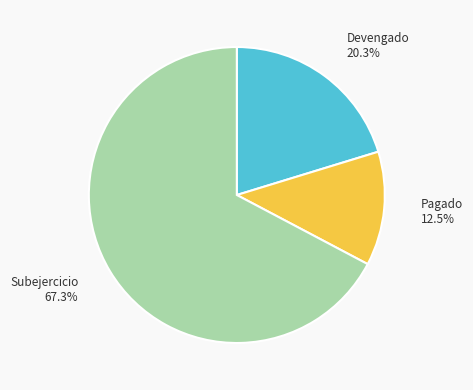

Is it true that Subejercicio is 67% of the pie?

True